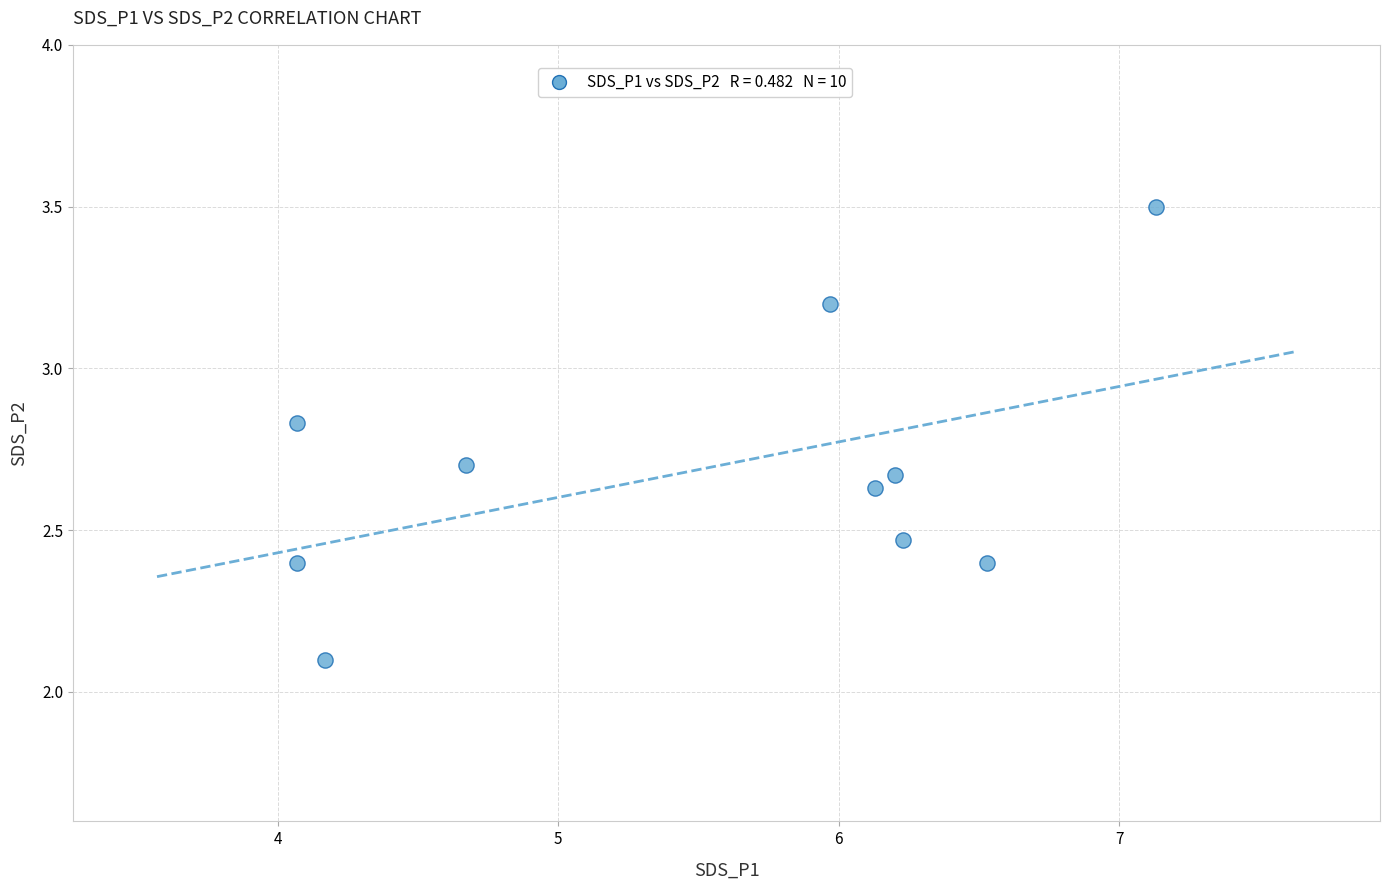

What is the range of X values (max minus min)?

3.1